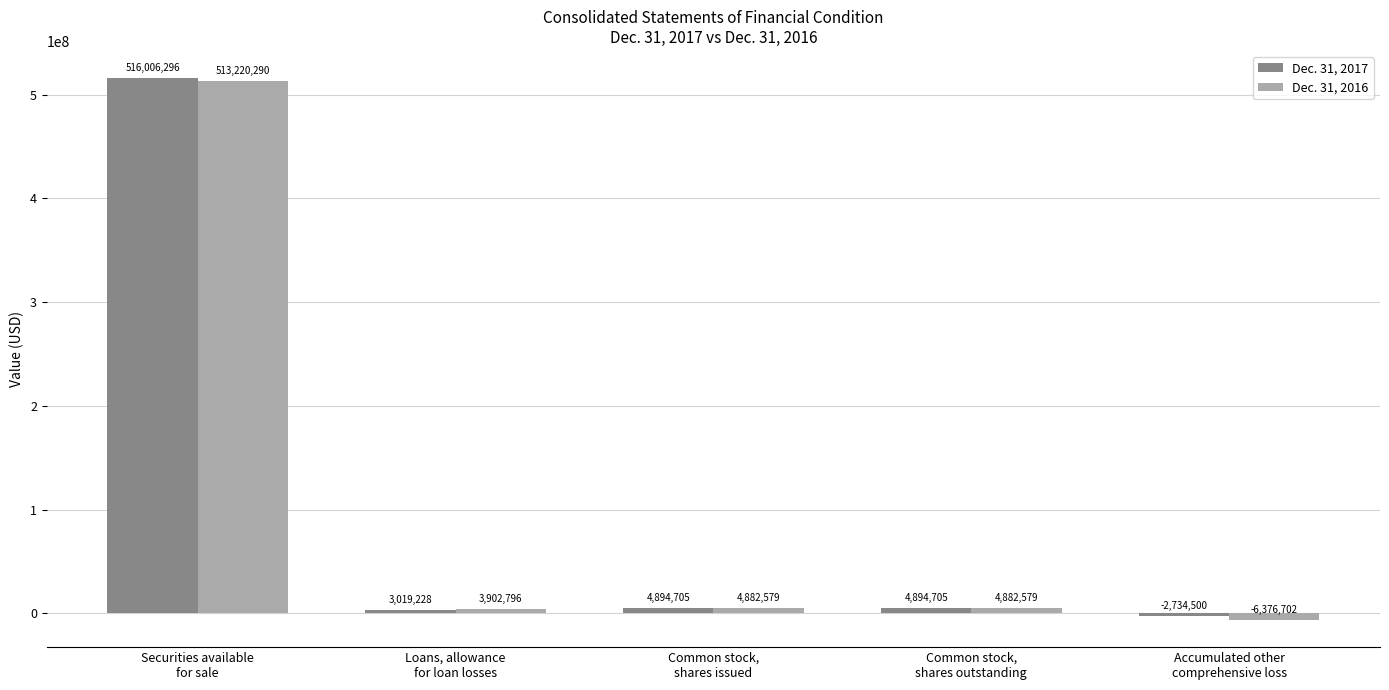

Reading left to right, extract all data points from this chart.

Dec. 31, 2017: Securities available
for sale=516006296	Loans, allowance
for loan losses=3019228	Common stock,
shares issued=4894705	Common stock,
shares outstanding=4894705	Accumulated other
comprehensive loss=-2734500
Dec. 31, 2016: Securities available
for sale=513220290	Loans, allowance
for loan losses=3902796	Common stock,
shares issued=4882579	Common stock,
shares outstanding=4882579	Accumulated other
comprehensive loss=-6376702